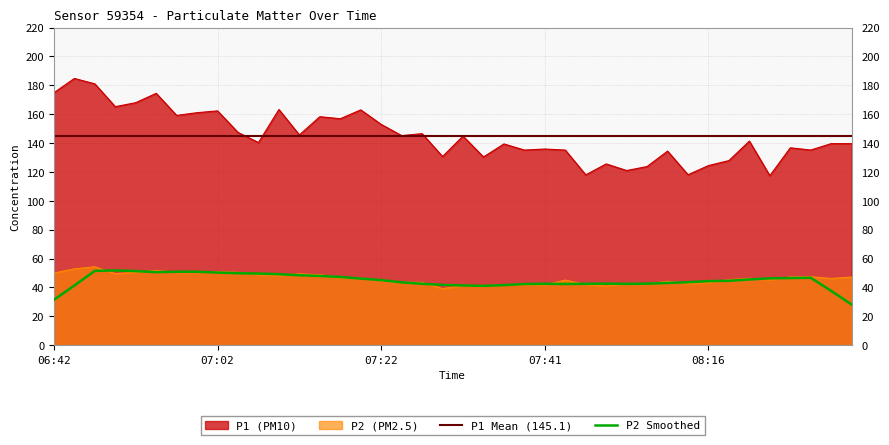

Which series has the widest spread of values?

P1